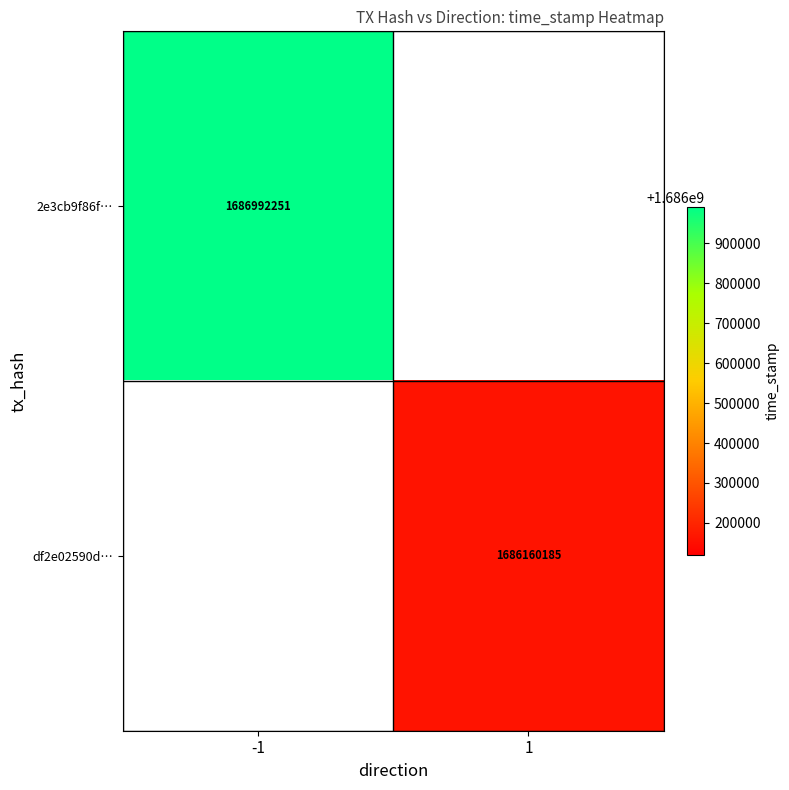

The value of 2e3cb9f86f… at -1 is 1686992251. True or false?

True